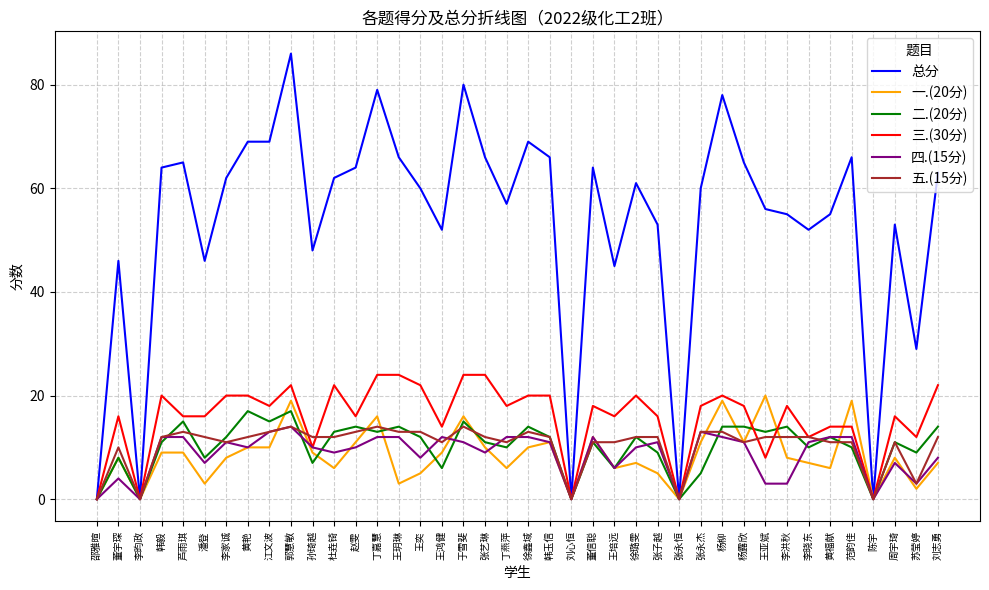

The 三.(30分) series shows 22 at 刘志勇. True or false?

True